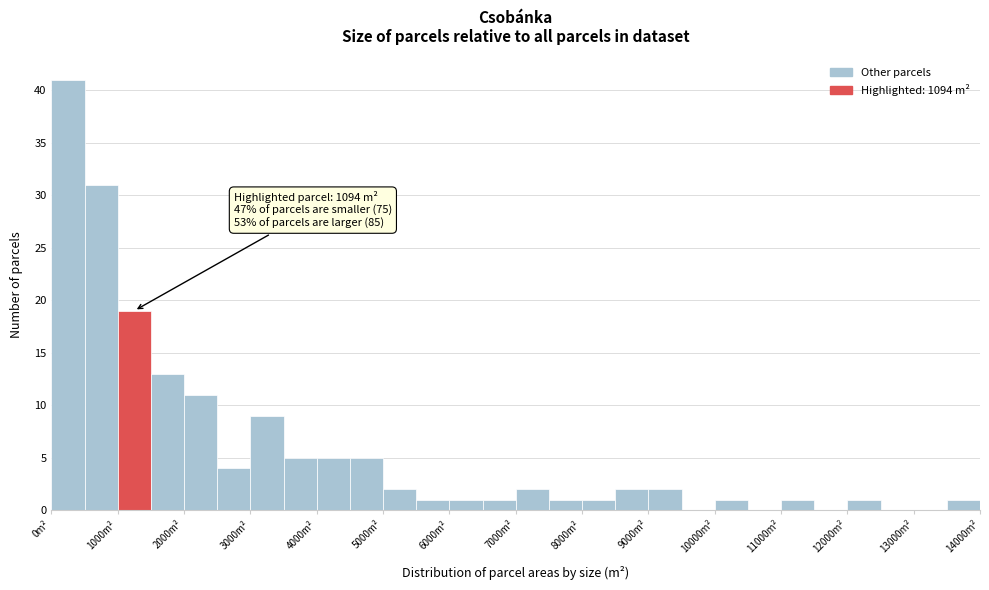

Over which range of the x-axis is the bar tallest?

0 to 500